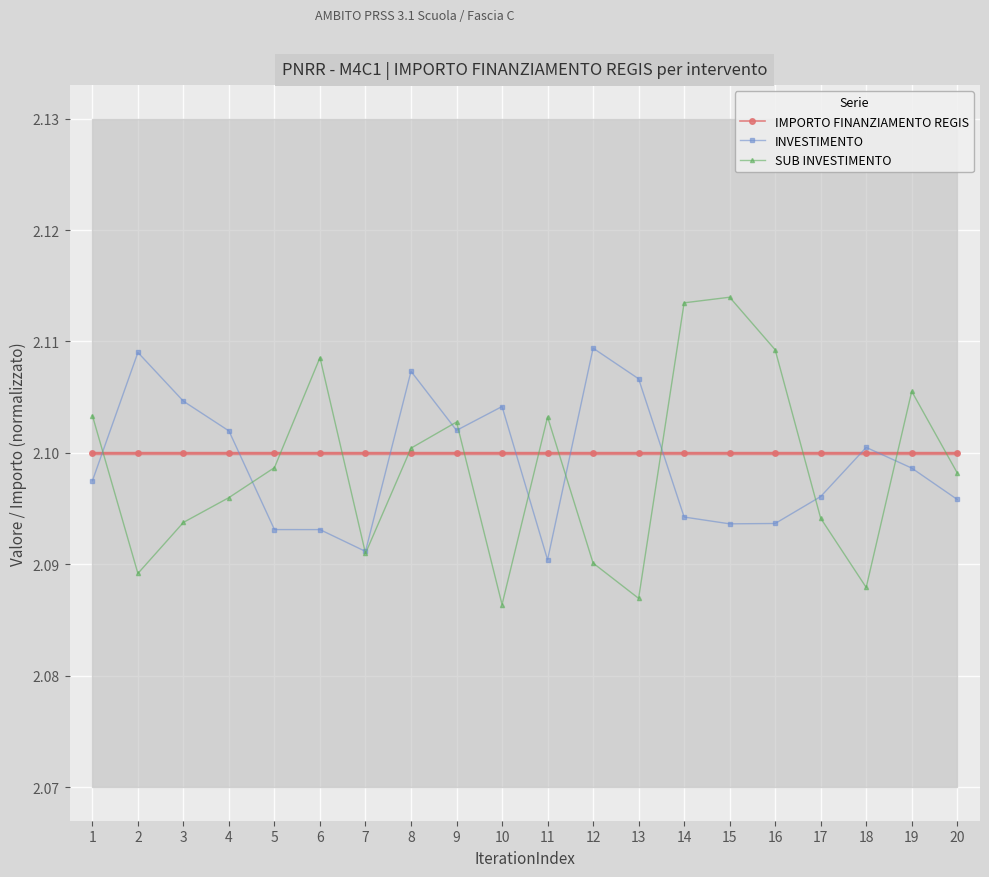

What are all the series names shown in the legend?

IMPORTO FINANZIAMENTO REGIS, INVESTIMENTO, SUB INVESTIMENTO